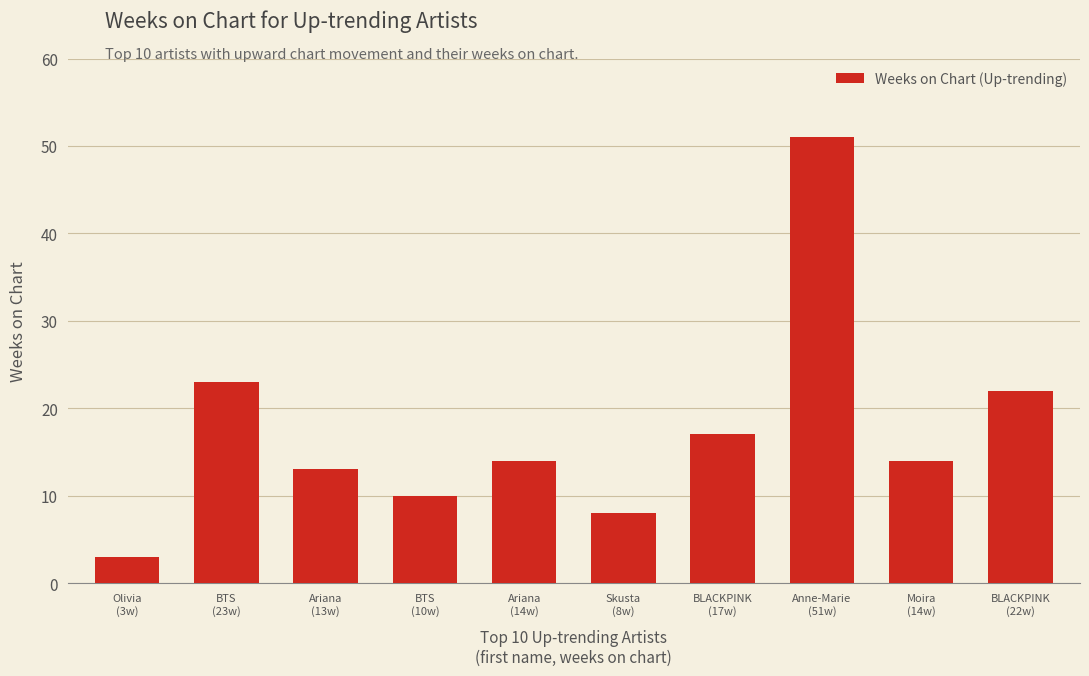

What is the difference between the values at Ariana
(14w) and Olivia
(3w)?

11